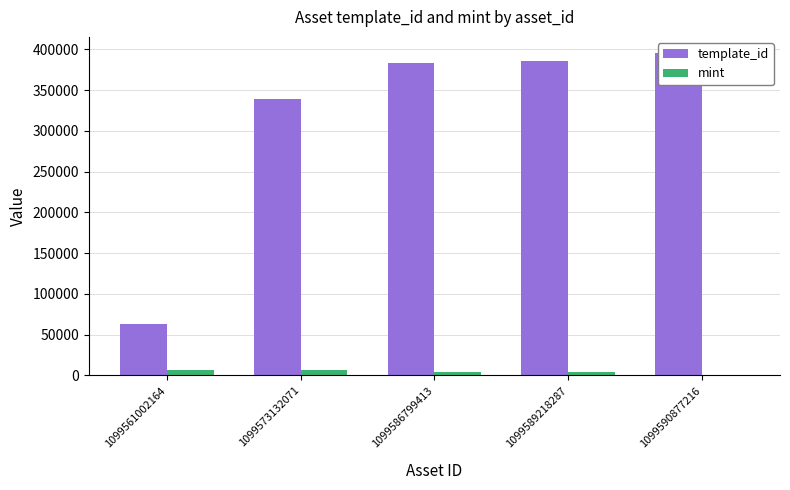

What is the difference between the highest and lowest values at 1099573132071?

332041